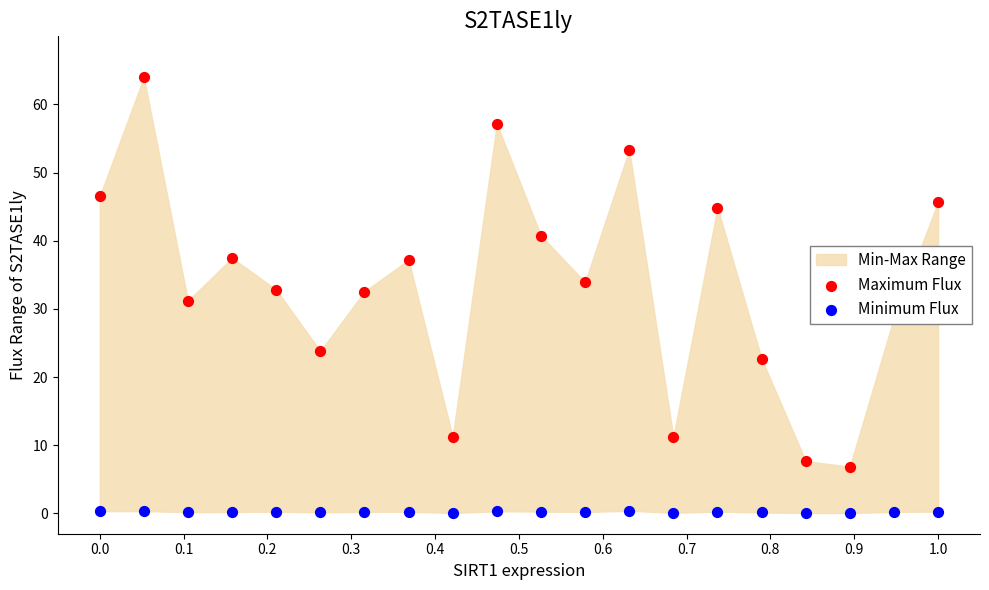

Which series reaches the maximum Y coordinate?

Maximum Flux